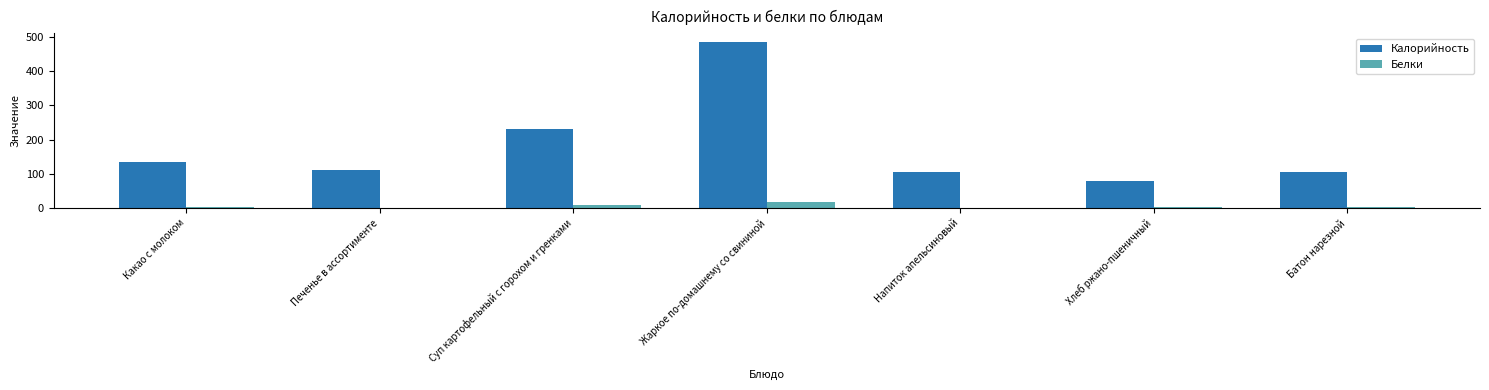

Is the value of Белки at Жаркое по-домашнему со свининой greater than the value of Калорийность at Суп картофельный с горохом и гренками?

No